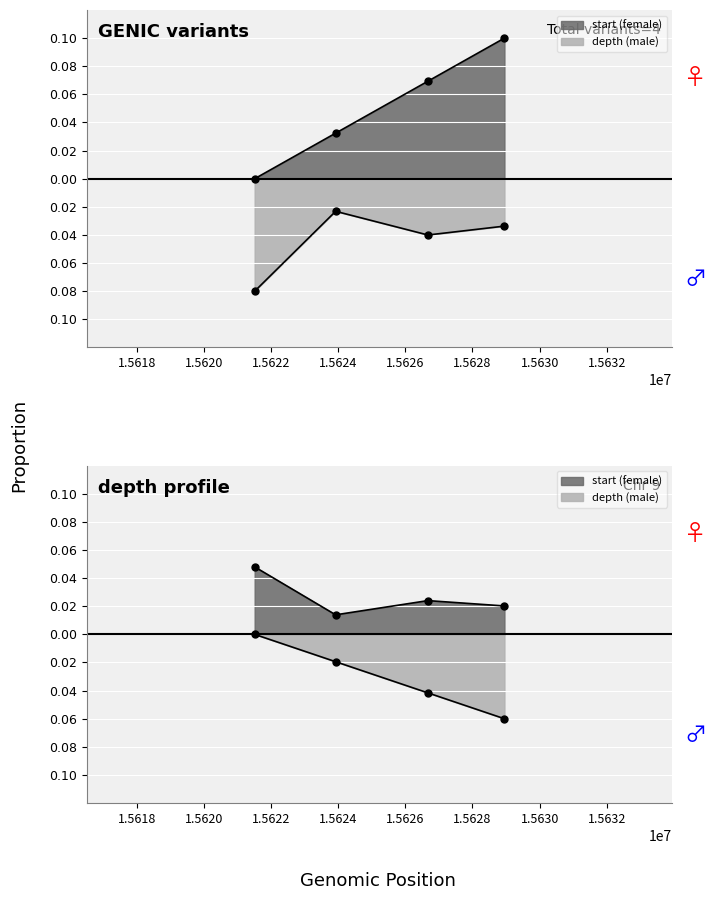

Where is start nearest to the value 0?

15621513